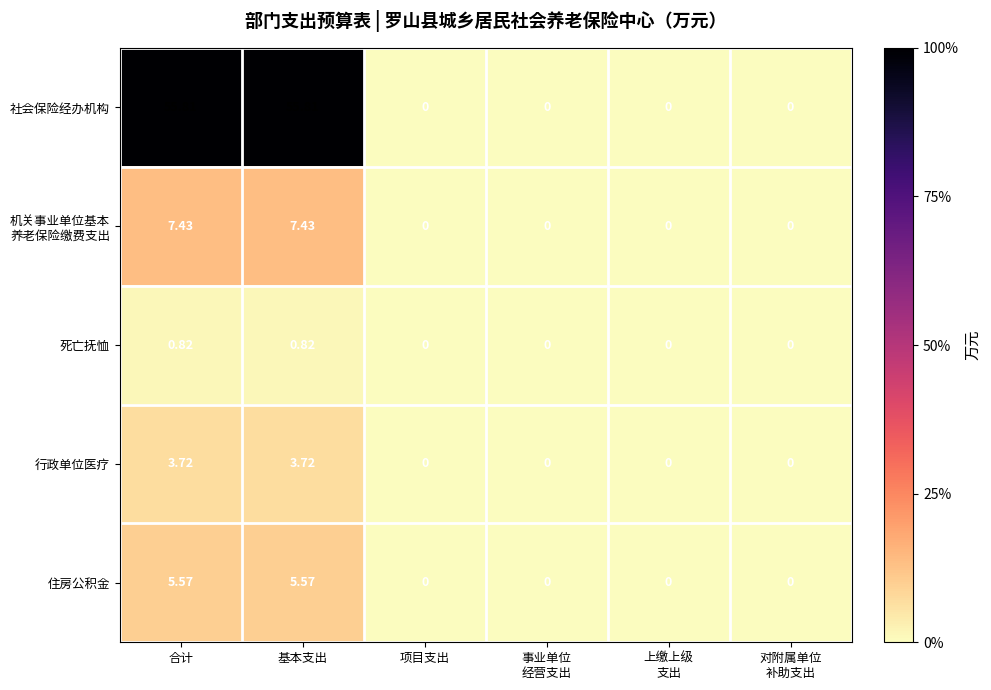

Which series has the widest spread of values?

社会保险经办机构